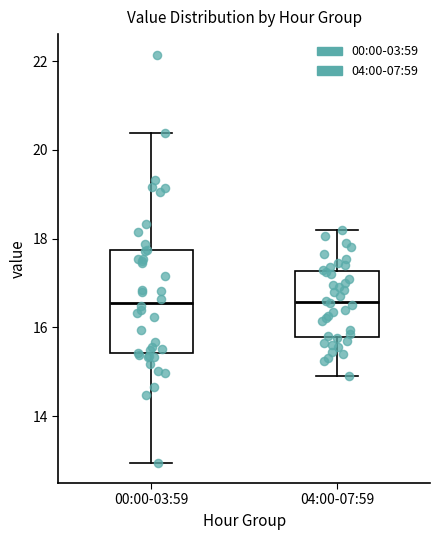

Where is the upper edge of the box for 04:00-07:59 on the y-axis? The values are not printed on the chart, so give them approximately, as read against the axis.

17.2